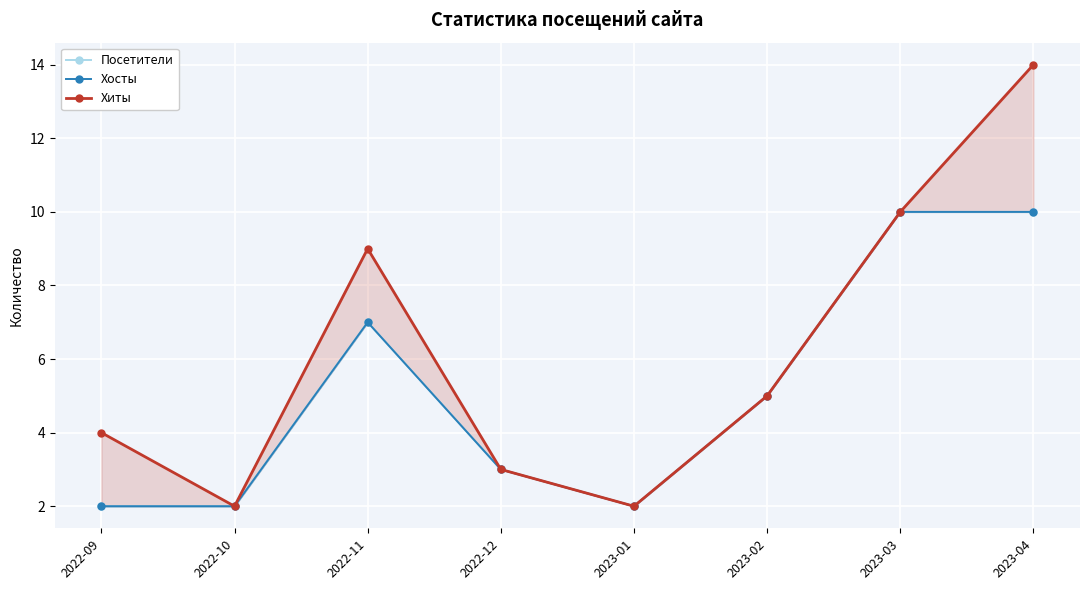

True or false: Хиты and Посетители cross at least once.

False